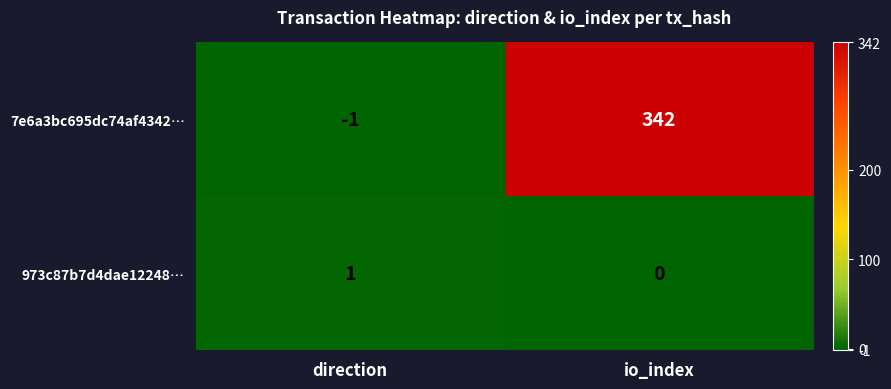

True or false: 7e6a3bc695dc74af4342… has a value of 342 at io_index.

True